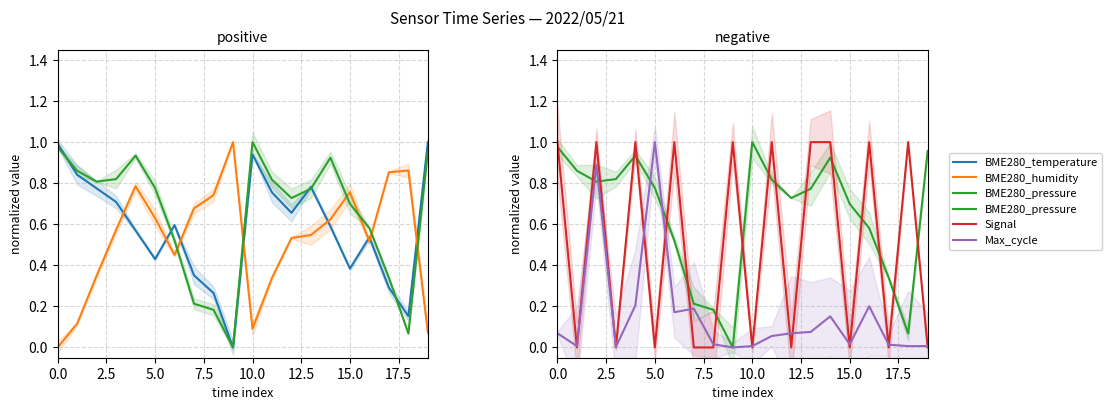

What is the difference between the BME280_temperature values at 18 and 10?

0.8